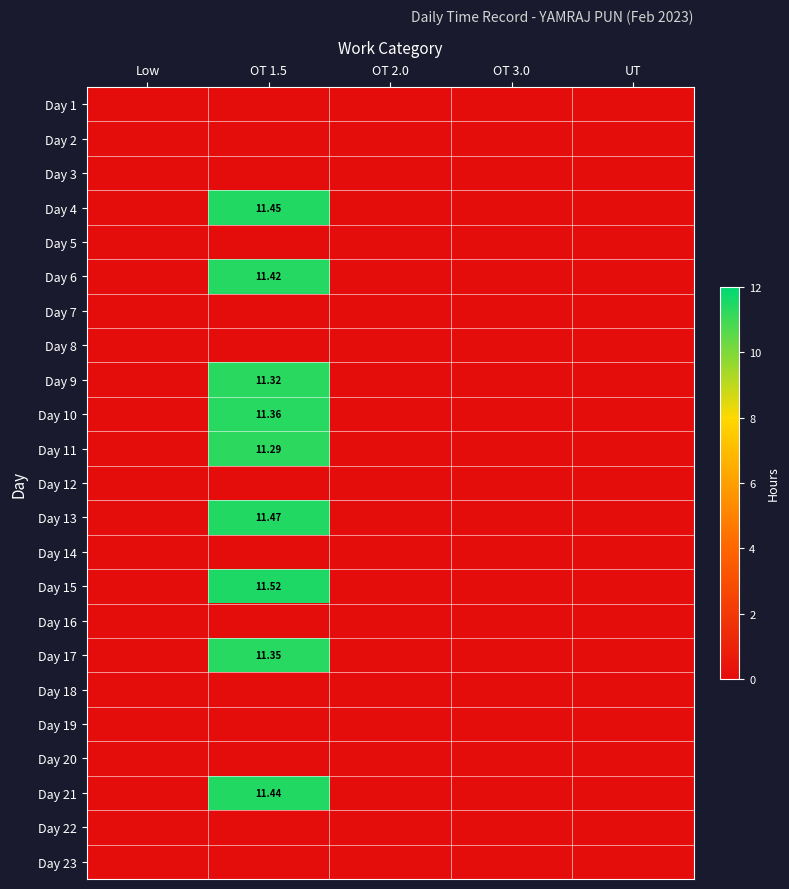

How many series are shown in this chart?

23